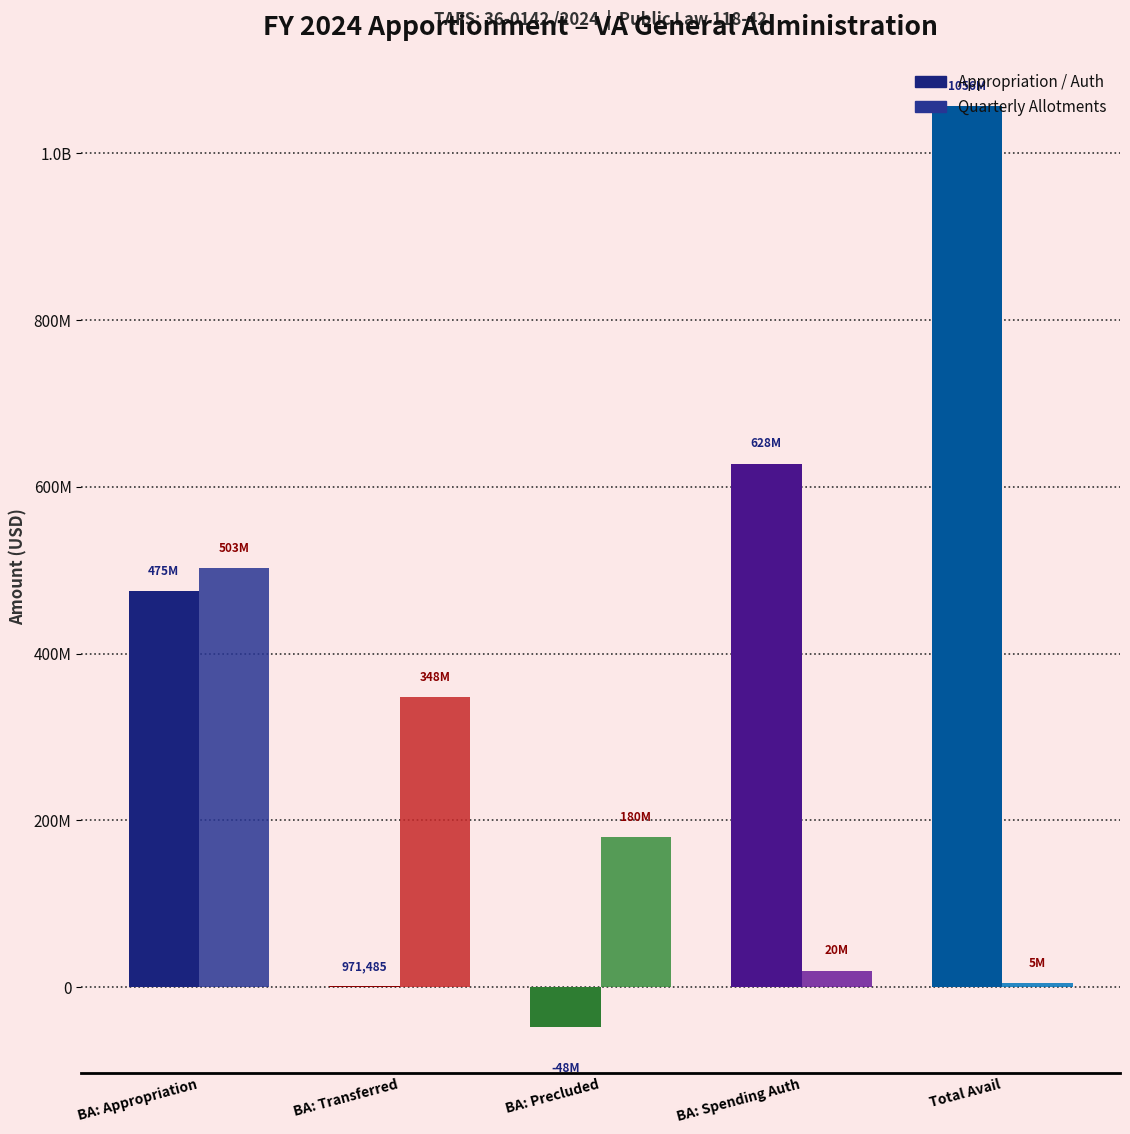

Are the bars horizontal?

No